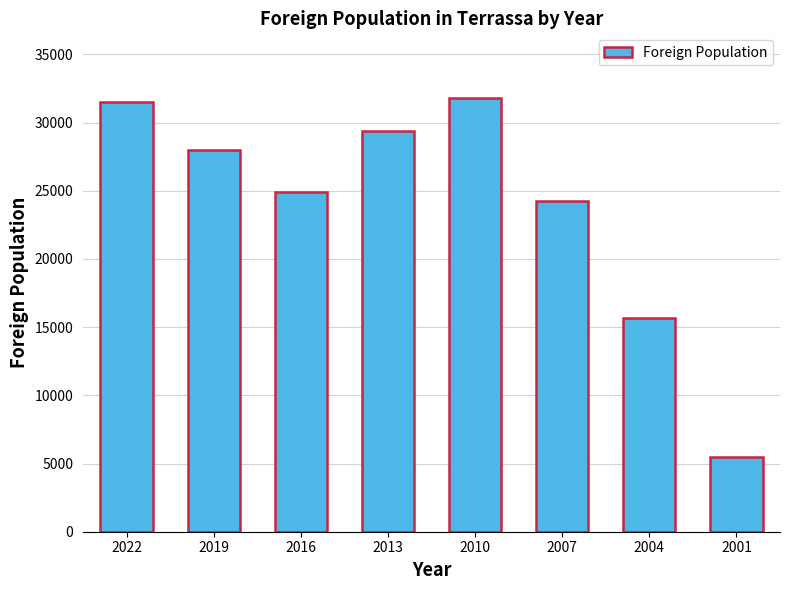

The value at 2004 is 15643. True or false?

True